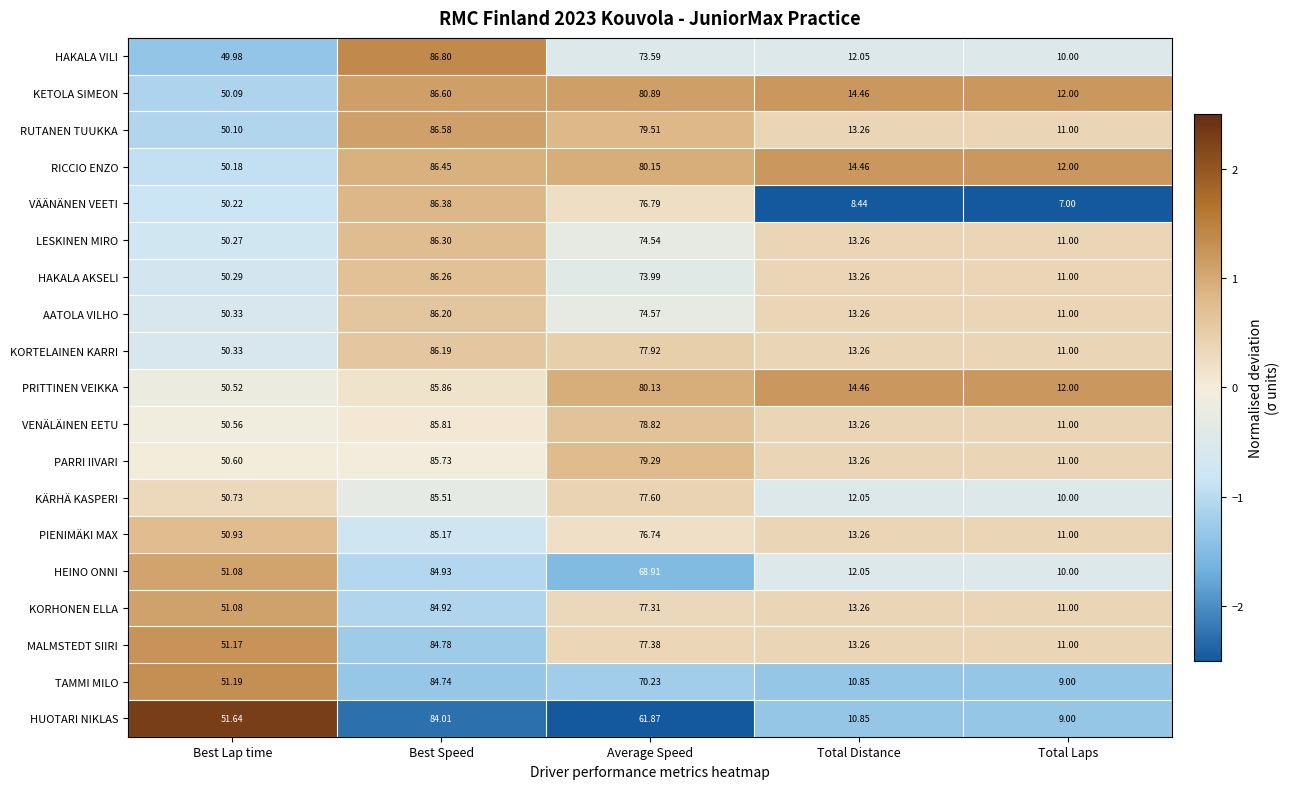

Which series has the largest range (max minus min)?

VÄÄNÄNEN VEETI